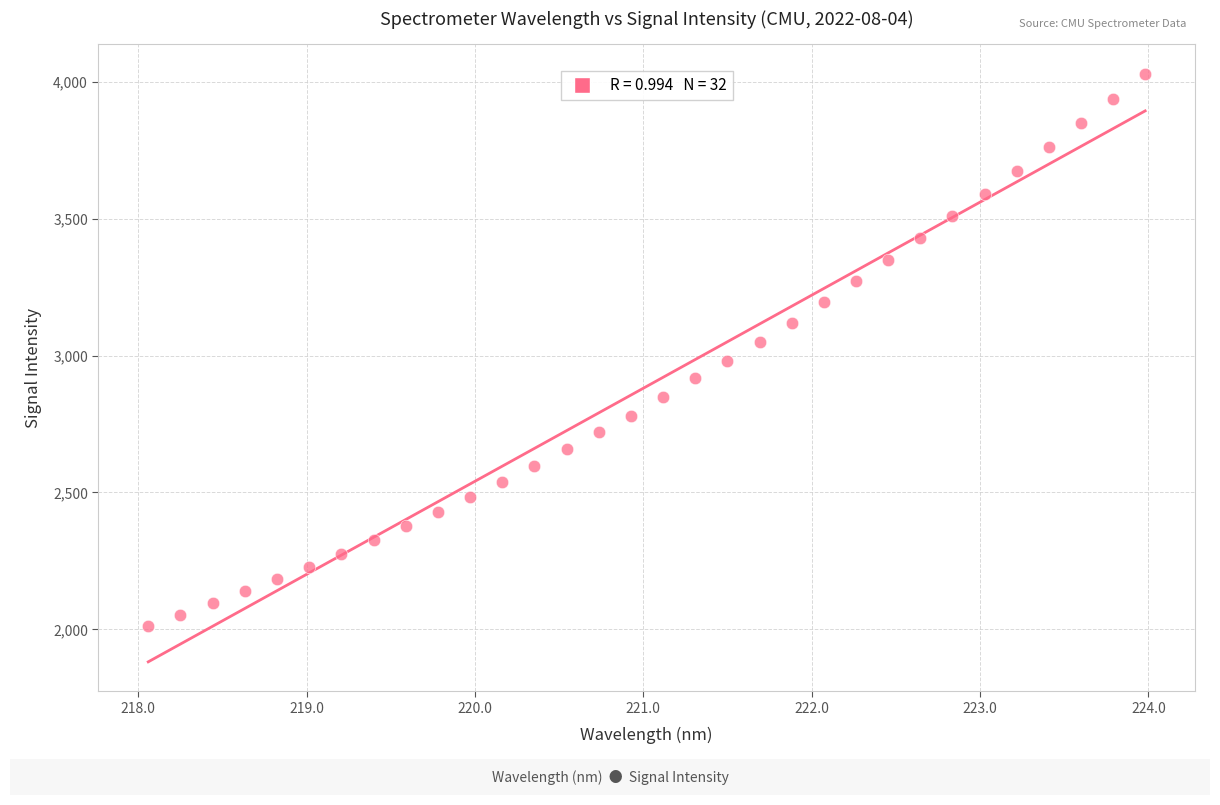

What is the range of X values (max minus min)?

5.9